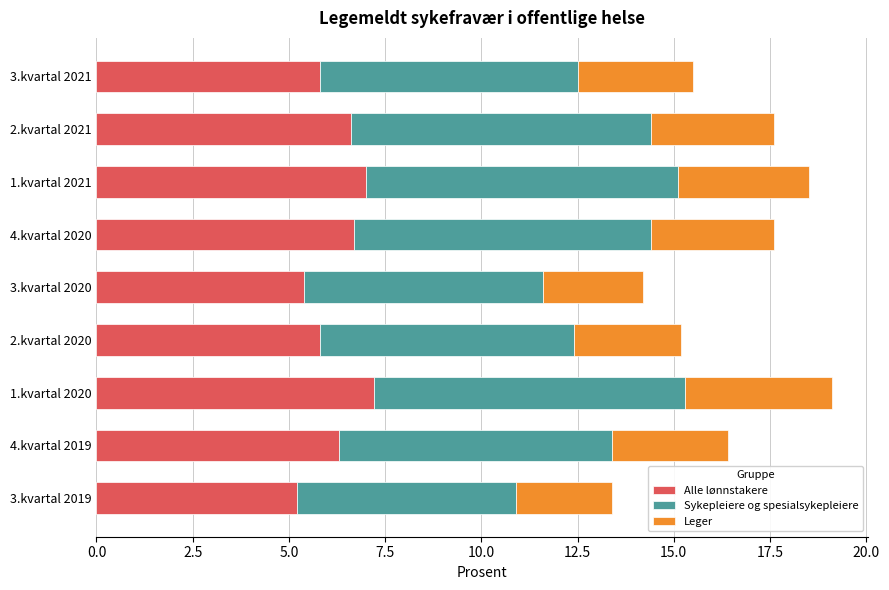

What is the difference between the Alle lønnstakere values at 2.kvartal 2021 and 3.kvartal 2019?

1.4